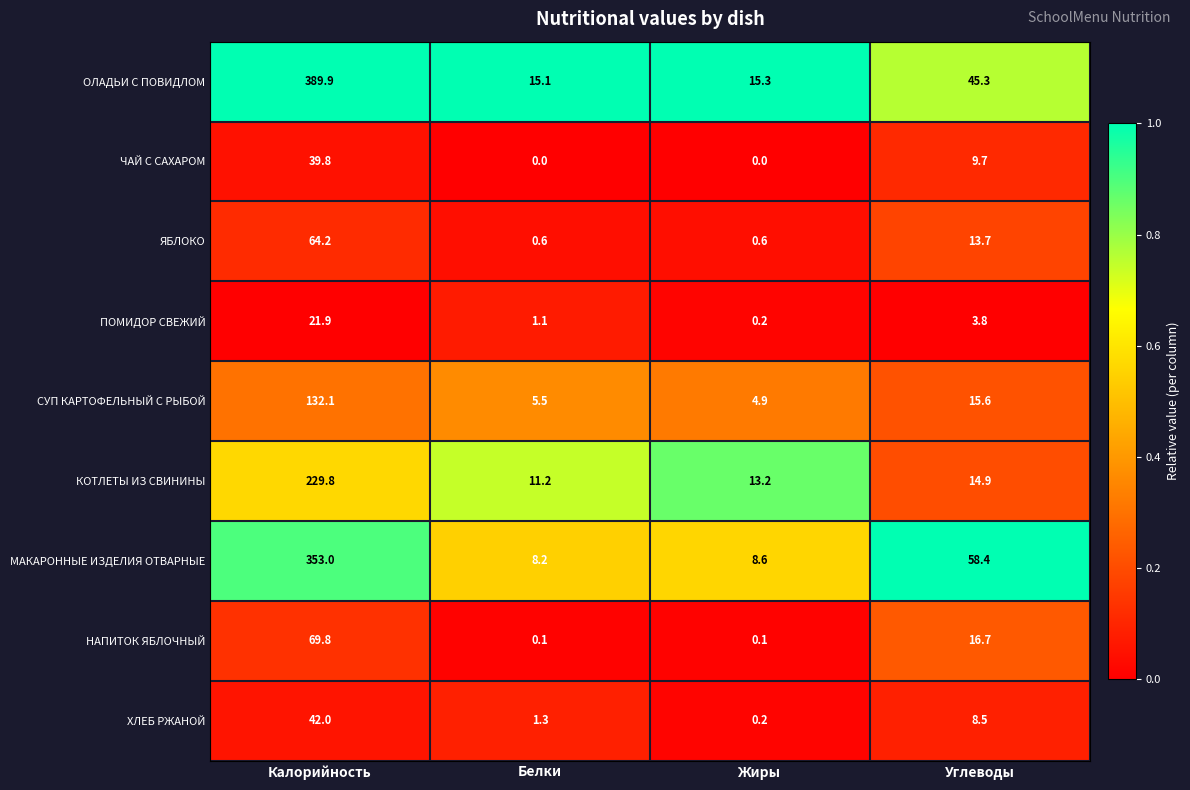

Which series has the largest range (max minus min)?

ОЛАДЬИ С ПОВИДЛОМ